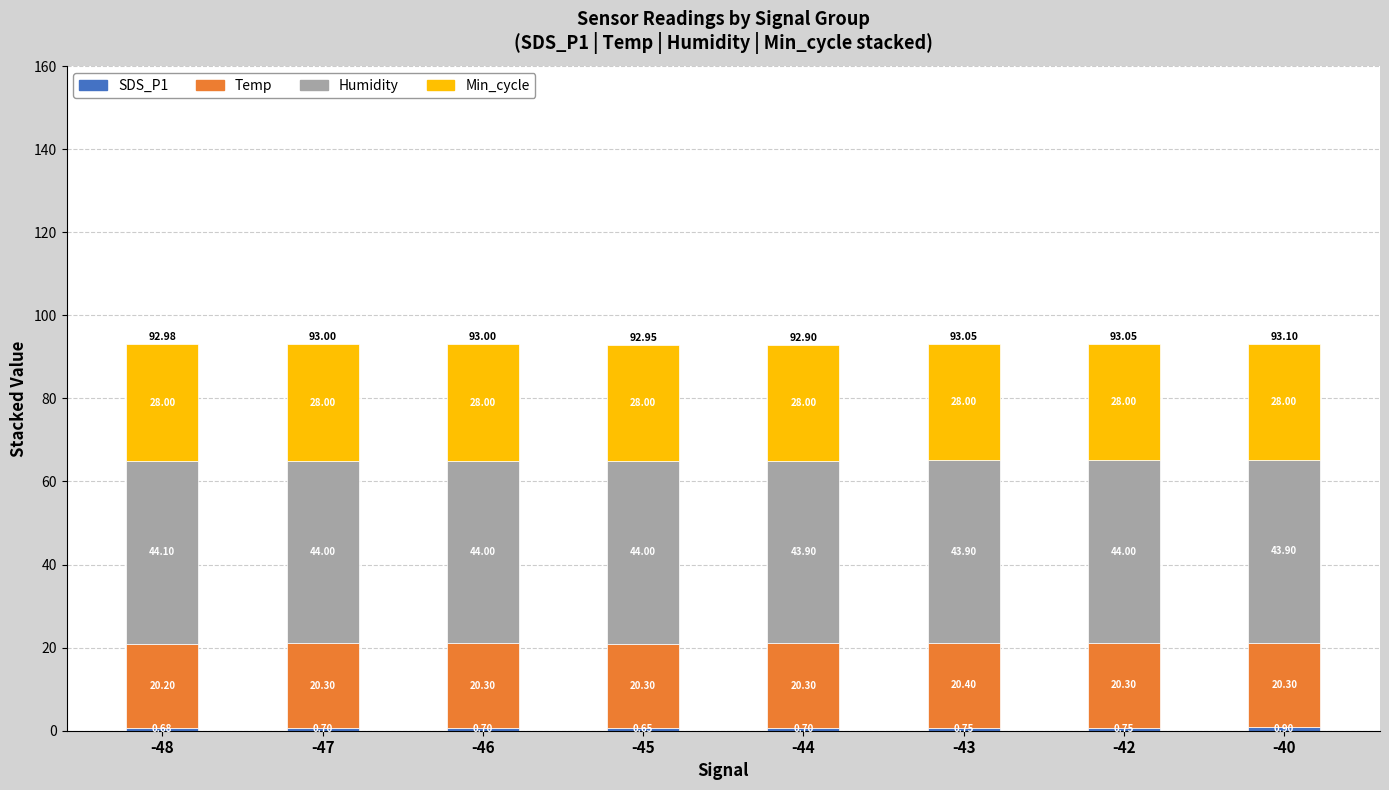

Rank the categories by Temp value from lowest to highest.

0, 1, 2, 3, 4, 6, 7, 5